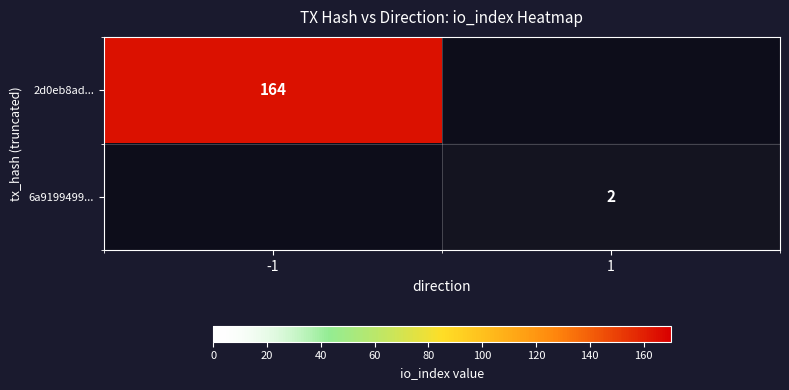

True or false: 6a9199499... has a value of 2 at 1.

True